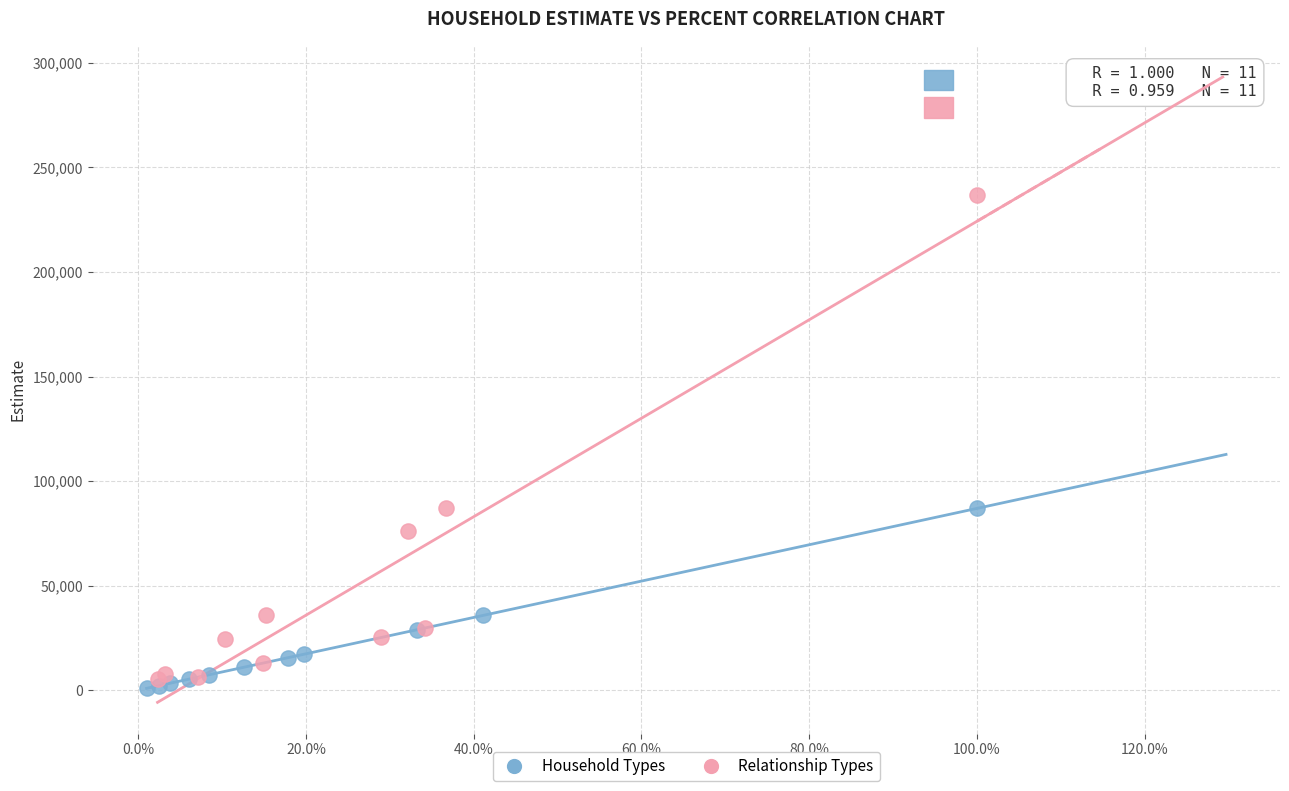

Which series contains the highest Y value?

Relationship Types